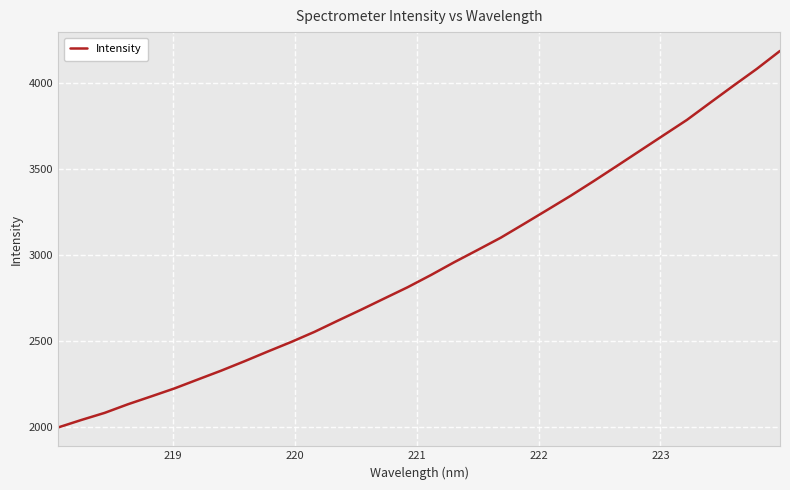

True or false: the data has more than 1 interior local peaks.

False